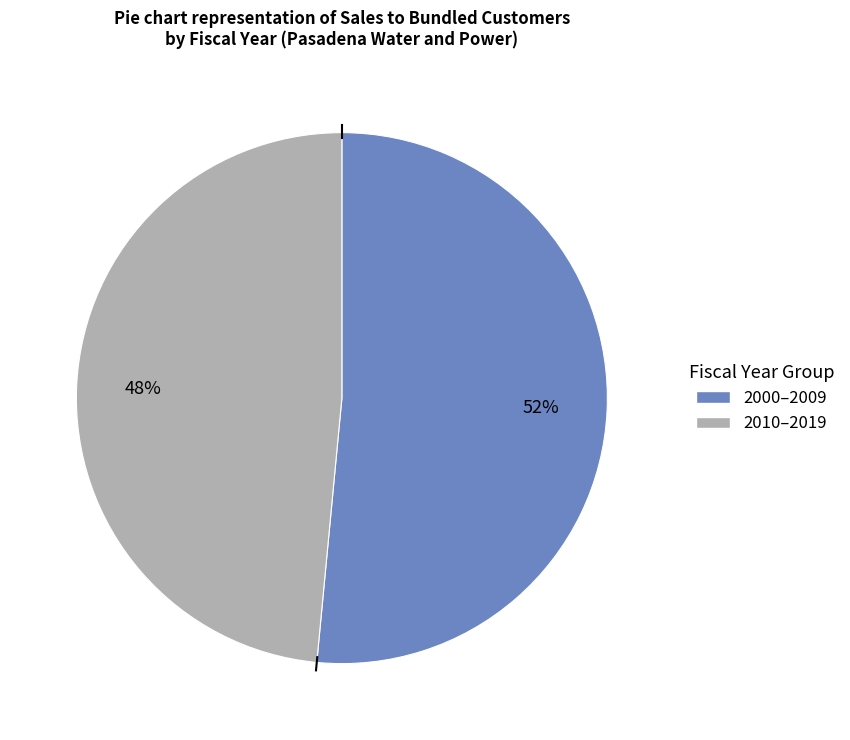

To the nearest percent, what is the average slice percentage?

50%